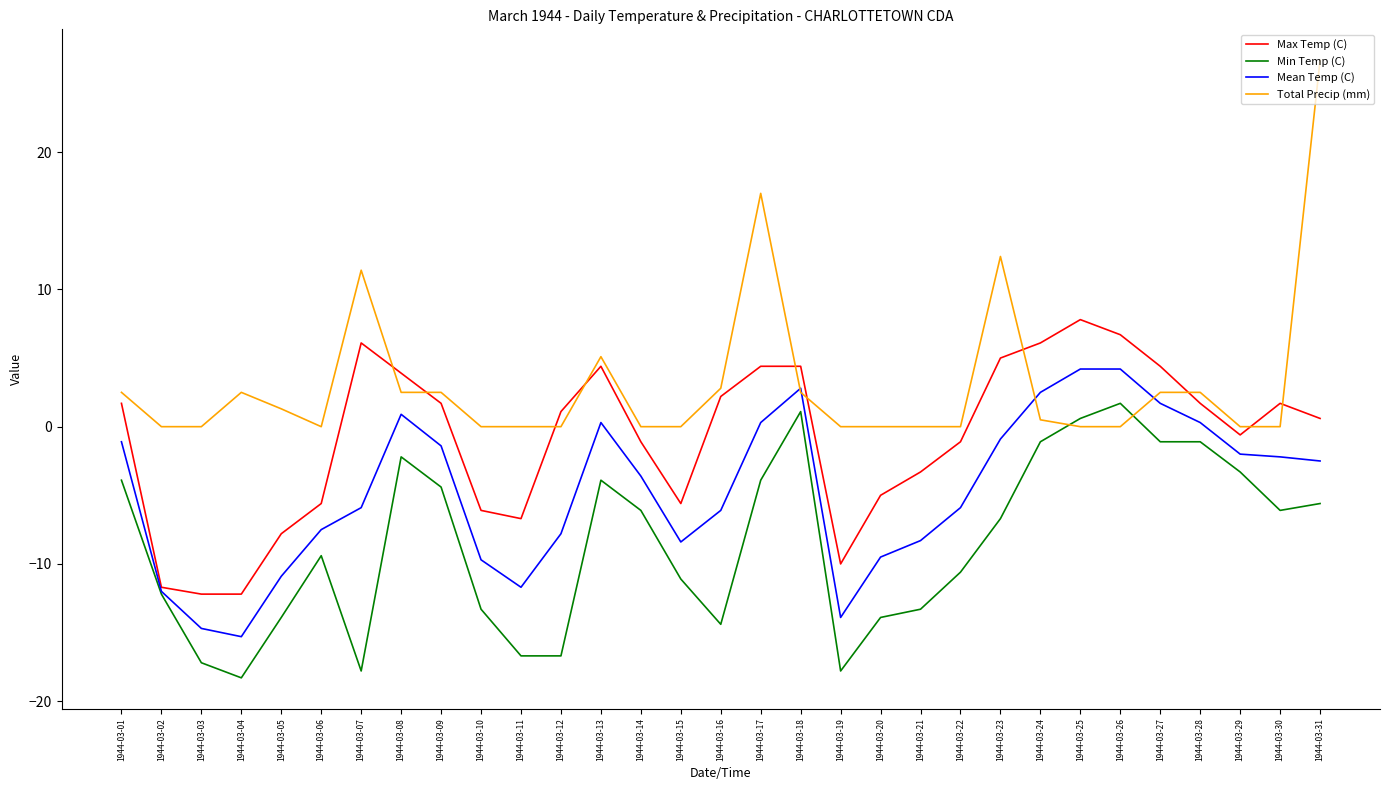

Which series has the largest total across all categories?

Total Precip (mm)